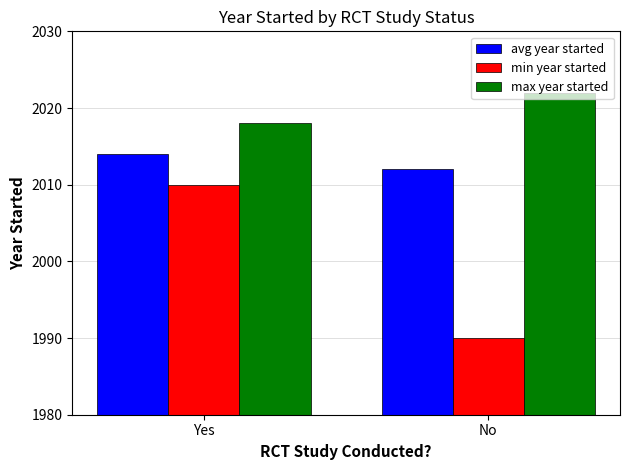

What is the difference between the min year started values at No and Yes?

20